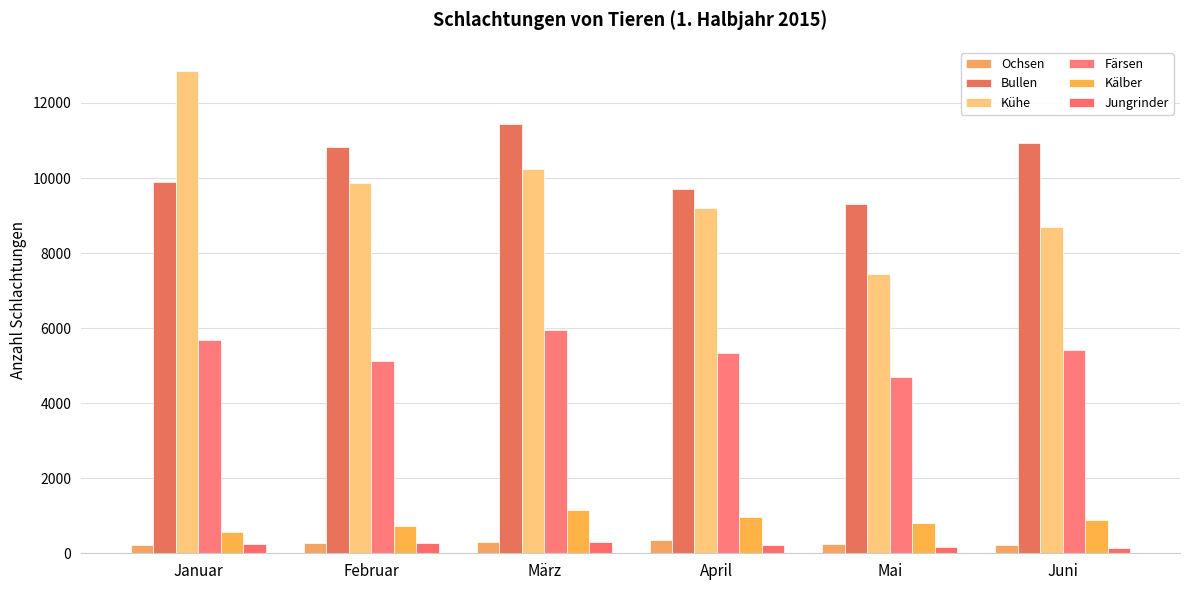

What is the average value of the Kälber series?

855